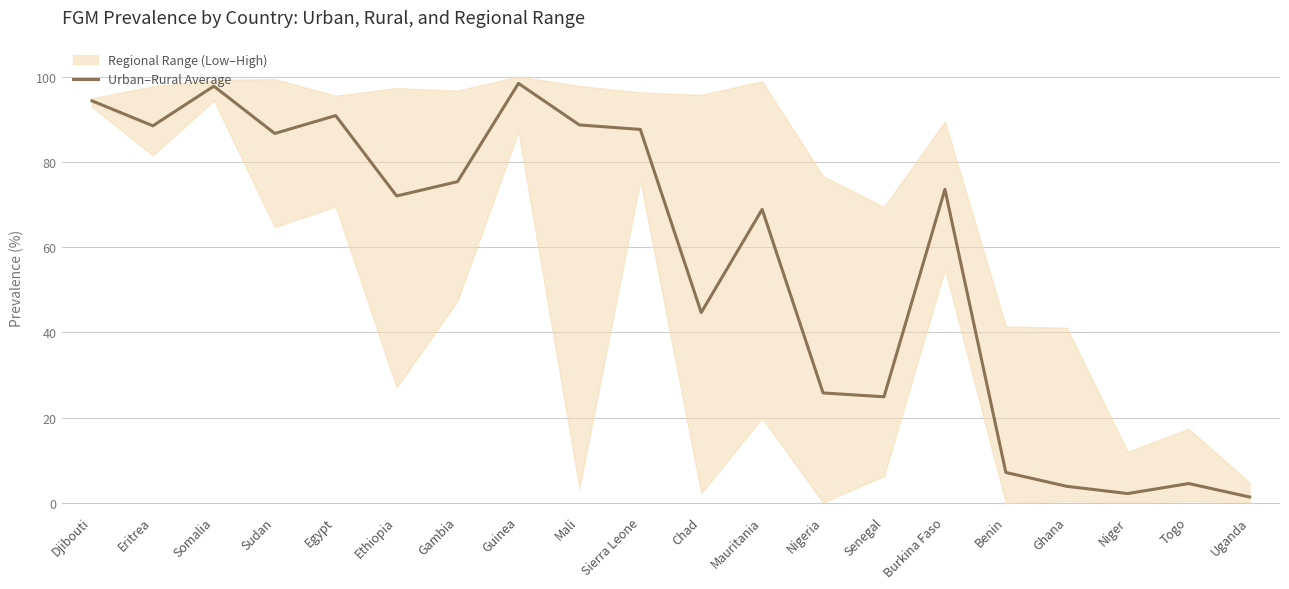

How many data points does each series have?

20